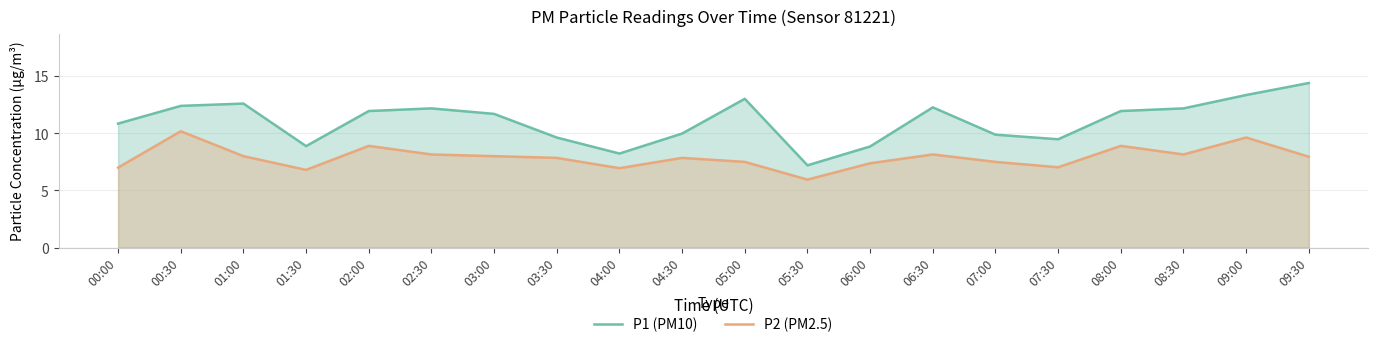

What is the difference between the P2 (PM2.5) values at 06:30 and 07:30?

1.1